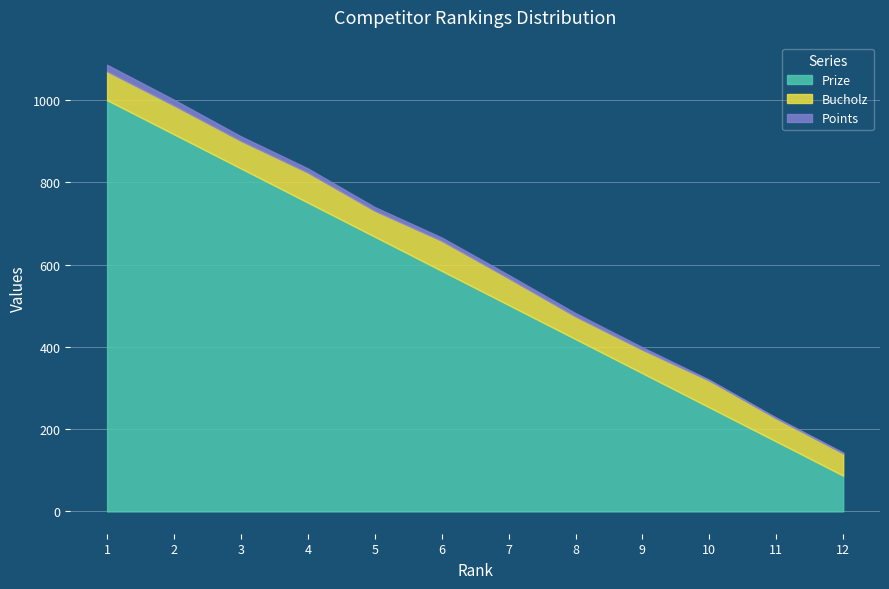

Read the Points value at 2, to the nearest 5.

15